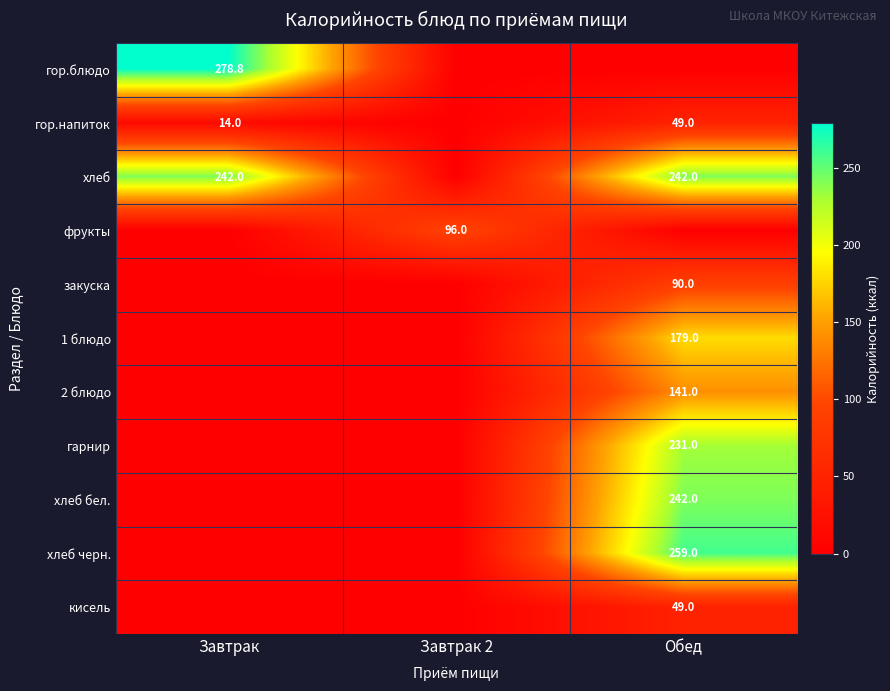

At which category is the sum across all series the highest?

Обед